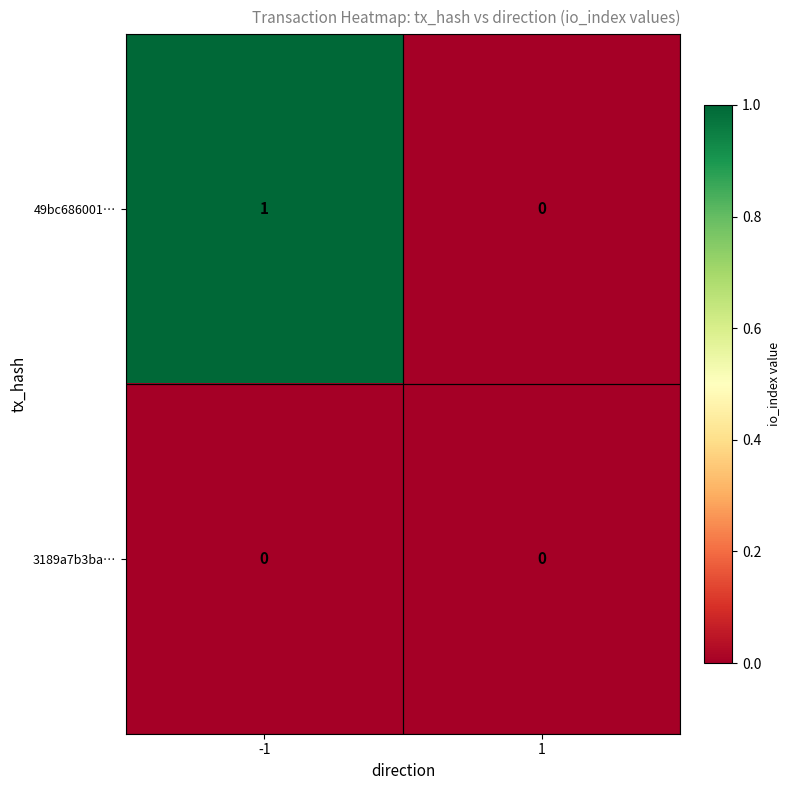

Count the number of data series in this chart.

2